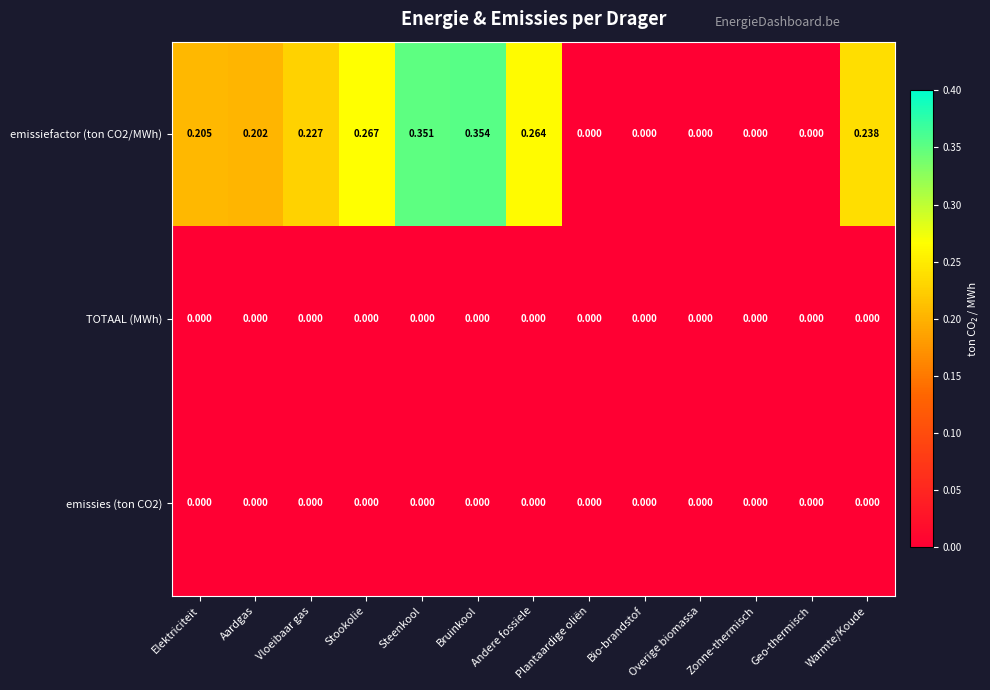

Which label corresponds to the largest value in the chart?

Bruinkool